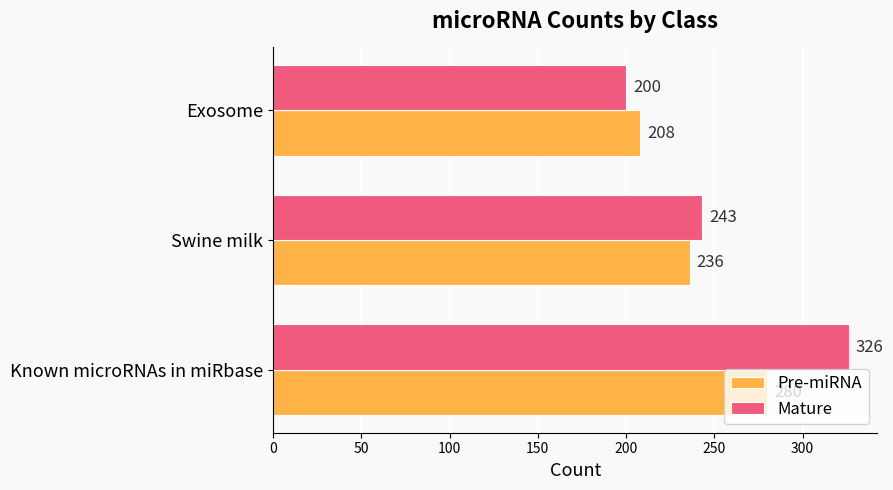

How many Mature values are between 200 and 326?

3